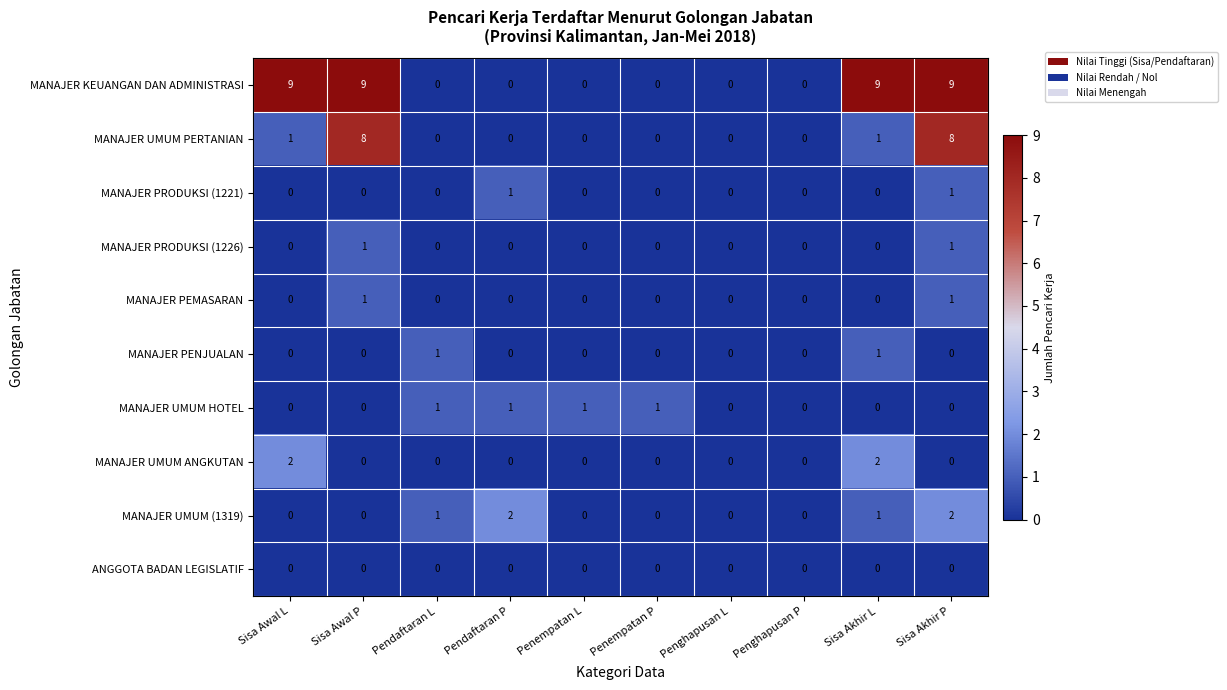

Which series has the largest range (max minus min)?

MANAJER KEUANGAN DAN ADMINISTRASI